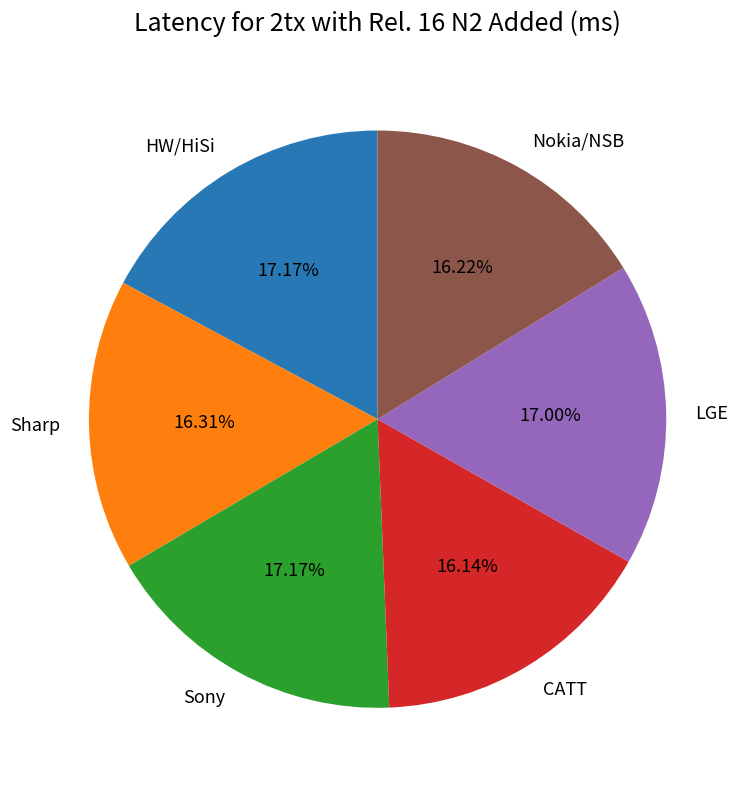

Is there a majority slice in this chart?

No